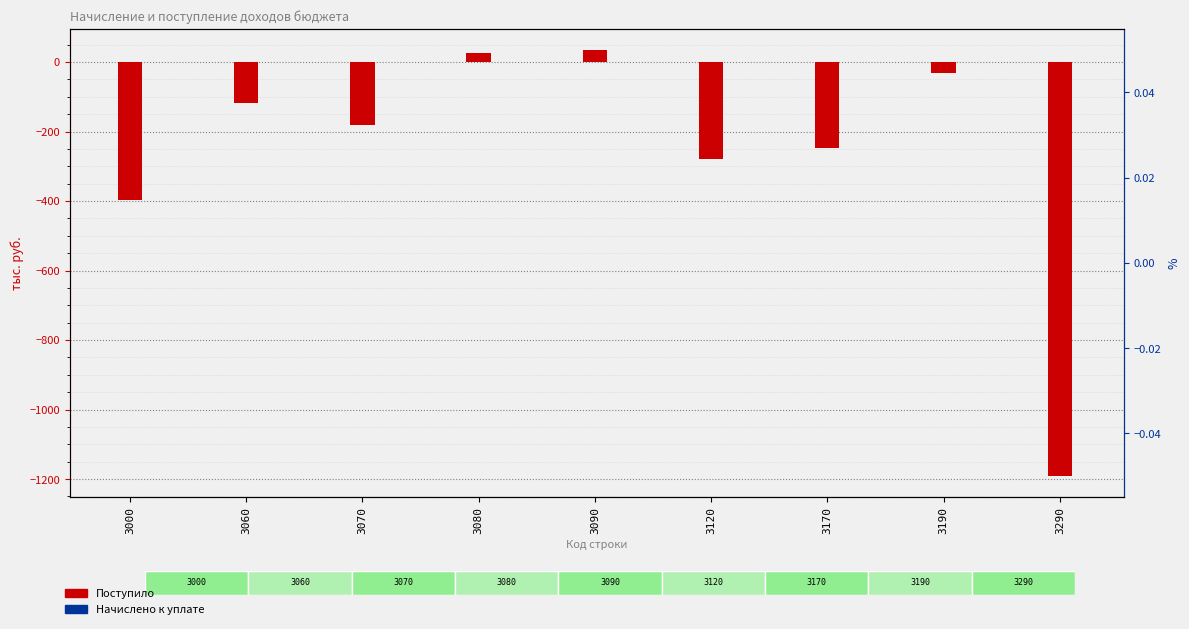

What is the sum of the Поступило values at 3090 and 3190?

4